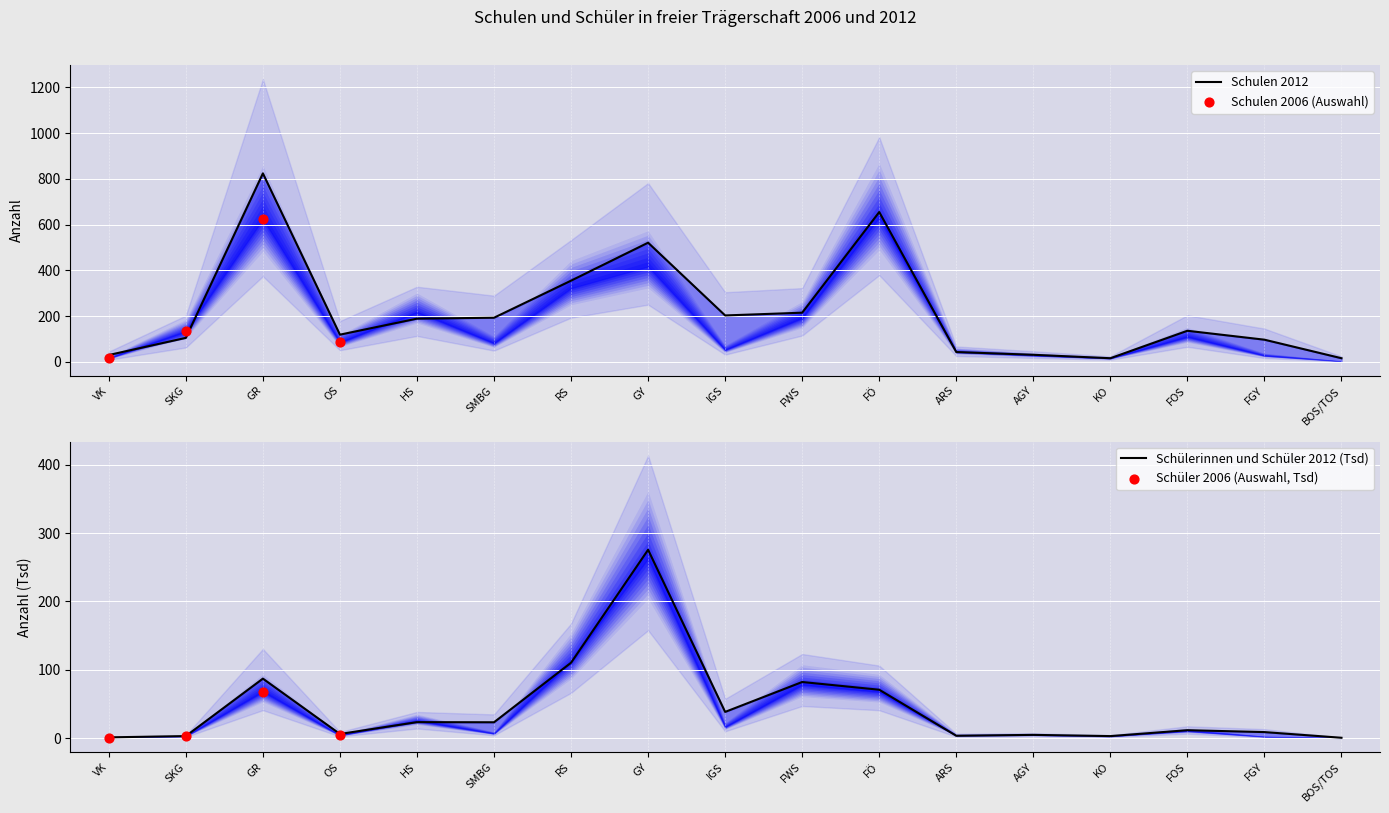

Which series contains the lowest Y value?

Schüler 2006 (Tsd)